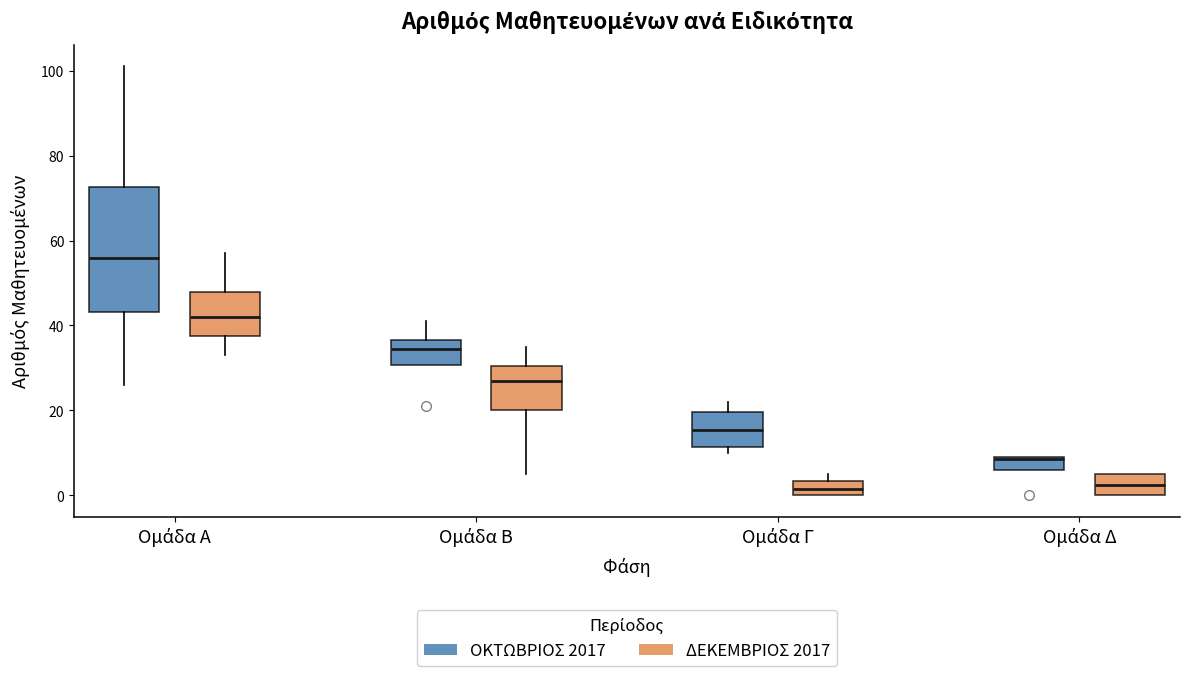

Where does the median line of the box for Ομάδα Α (ΔΕΚΕΜΒΡΙΟΣ 2017) sit on the y-axis? The values are not printed on the chart, so give them approximately, as read against the axis.

42